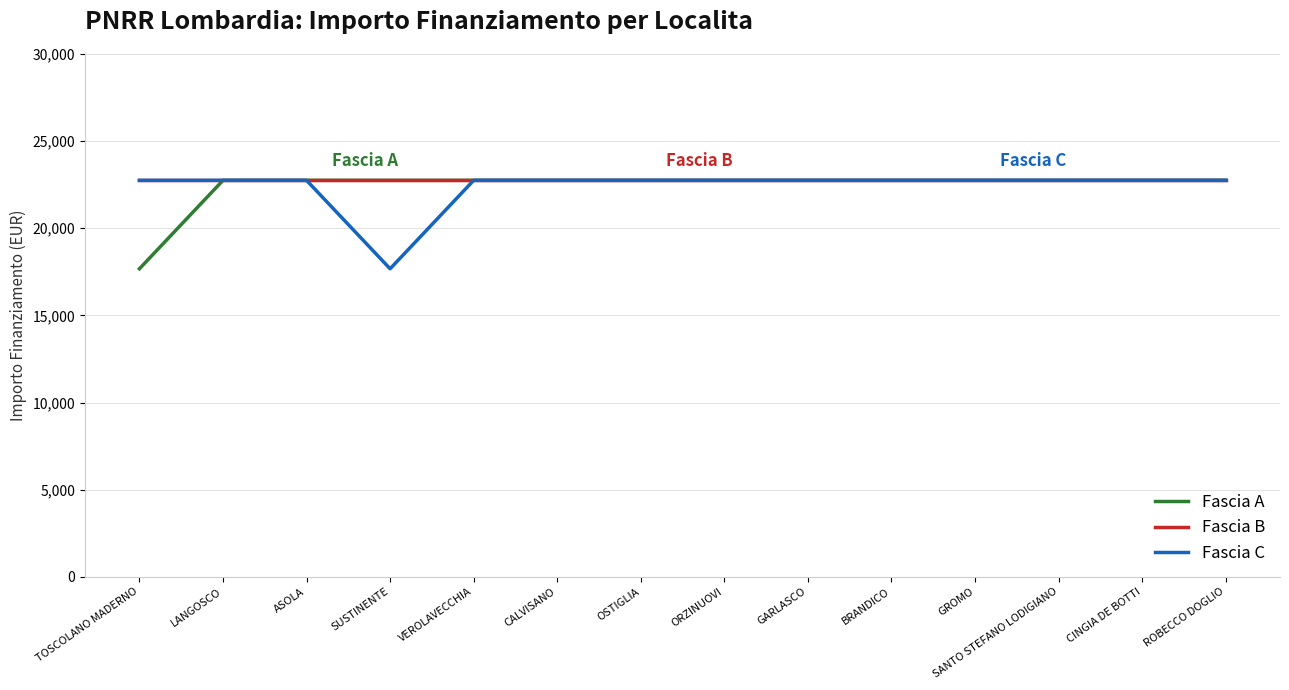

What is the total value across all series at CALVISANO?

68250.0